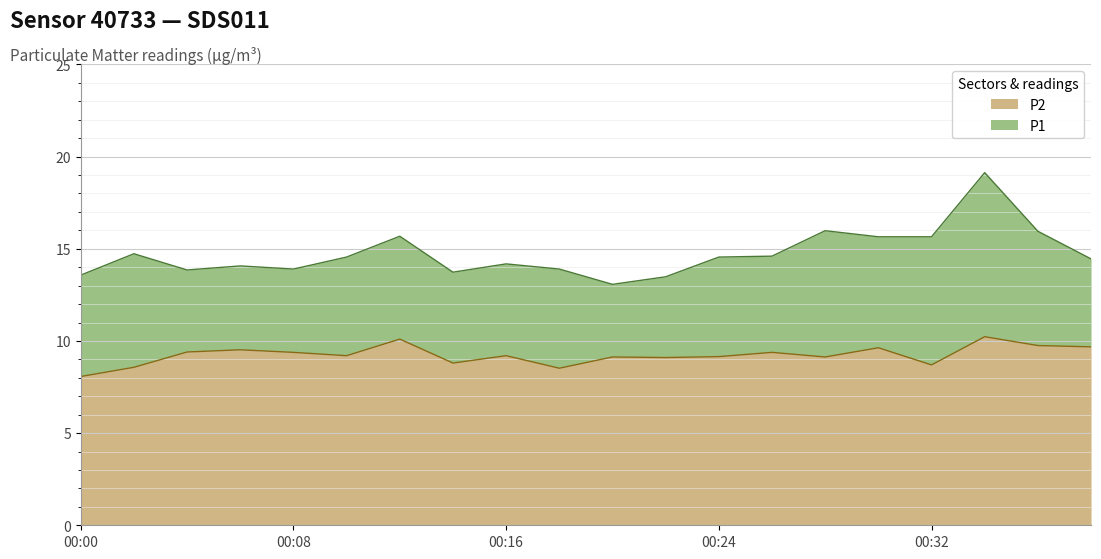

Which label corresponds to the smallest value in the chart?

00:00